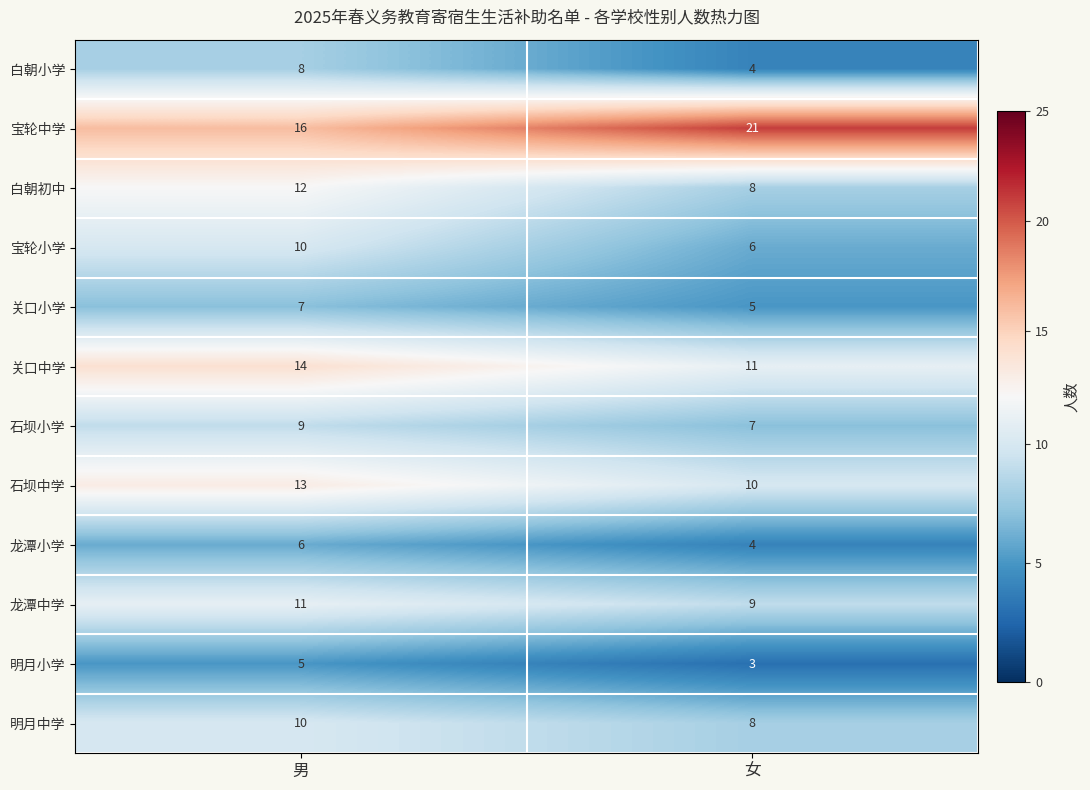

Which category has the lowest value across all series?

女